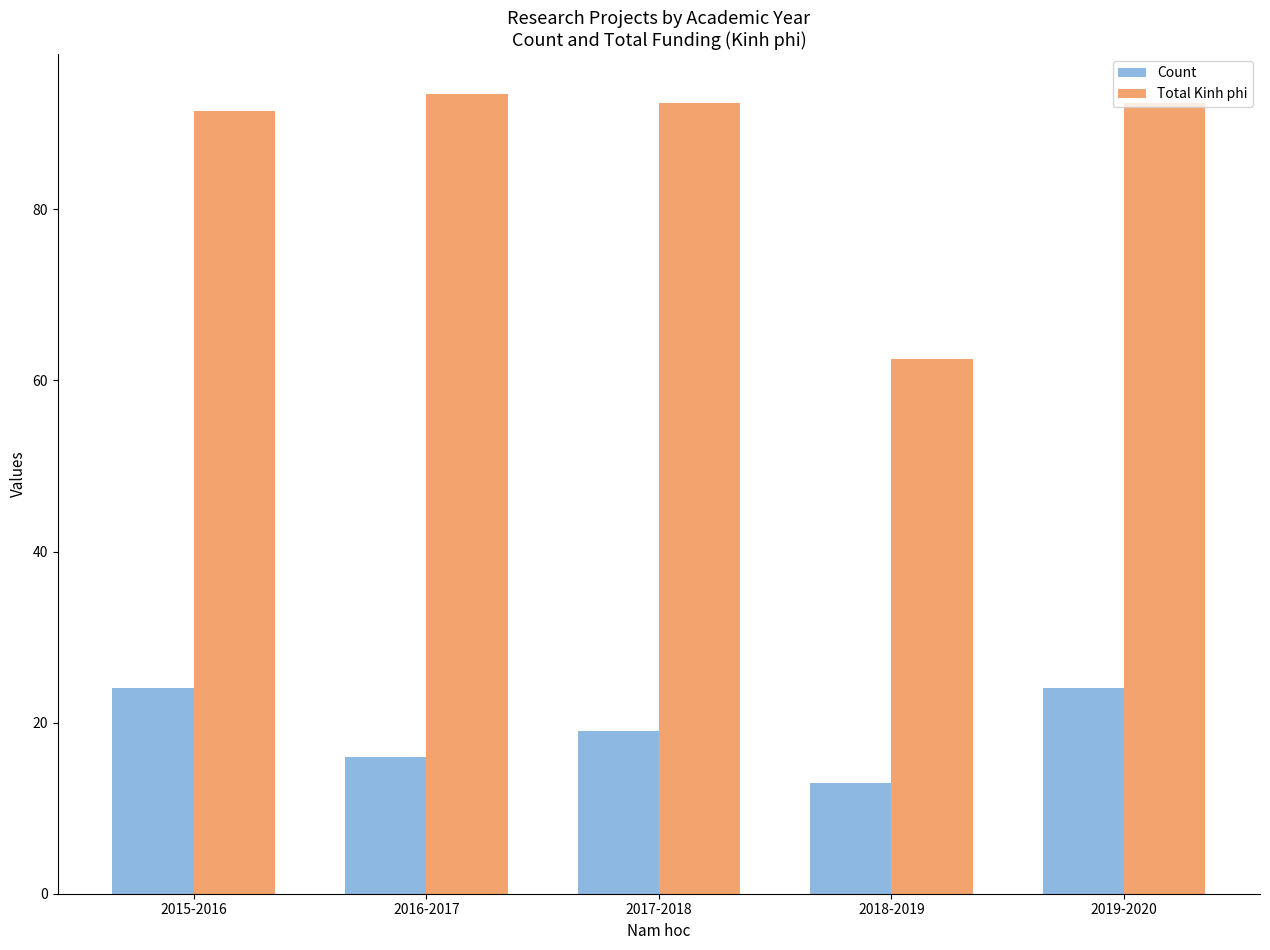

Reading right to left, what are all the values shown in this chart?

Count: 24.0	13.0	19.0	16.0	24.0
Total Kinh phi: 92.5	62.5	92.5	93.5	91.5